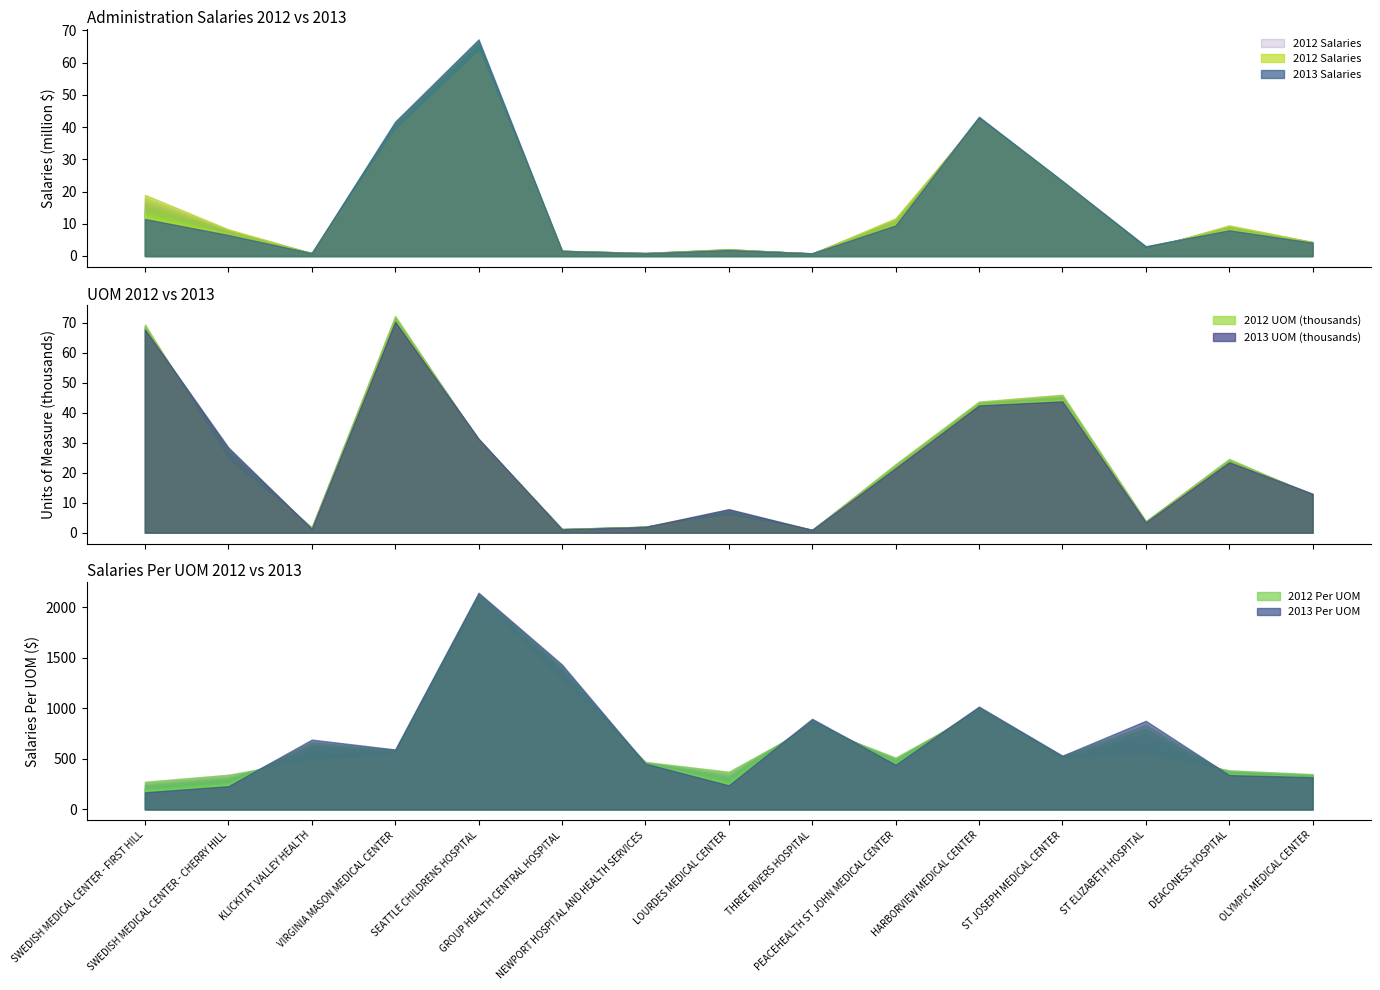

What is the sum of all 2013 Per UOM values?

10373.0